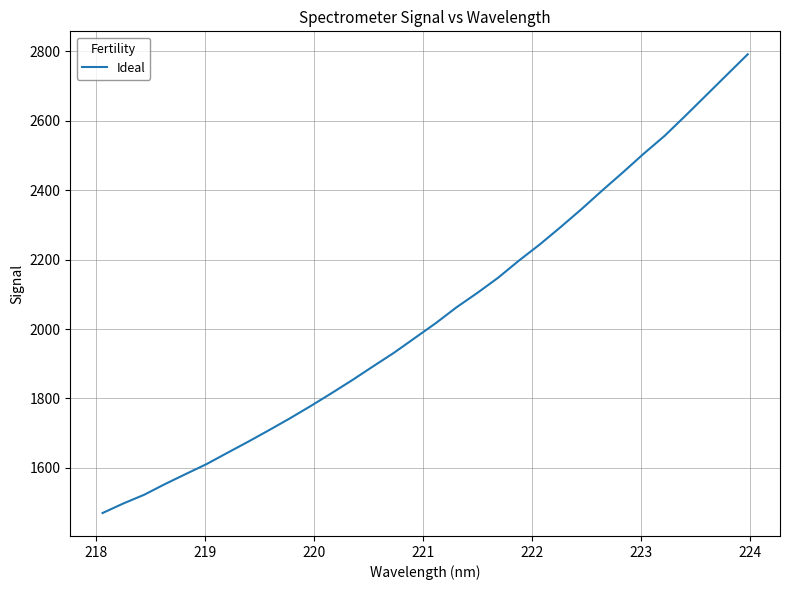

True or false: the data has more than 2 interior local peaks.

False